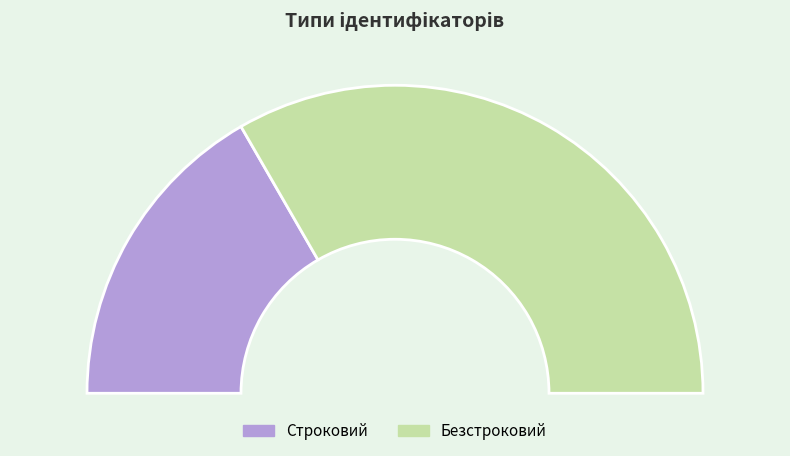

Approximately how many times larger is the value at Безстроковий compared to Строковий?

2.0